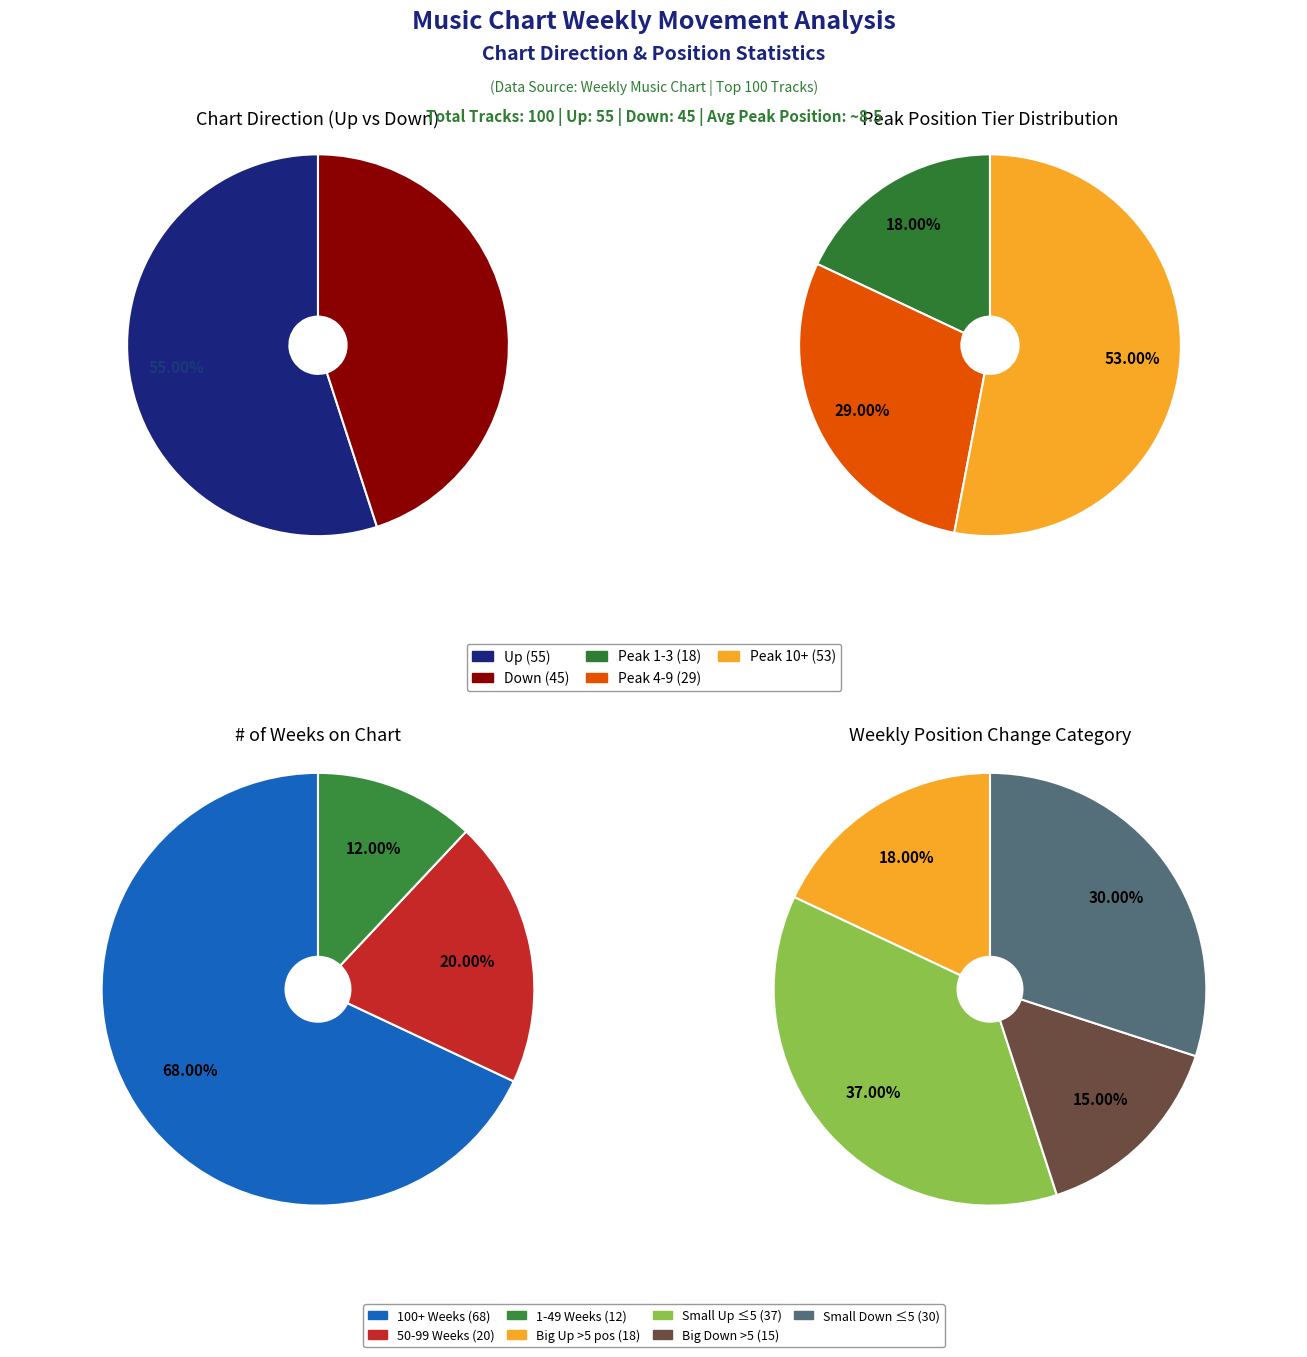

Count the number of slices in the pie.

2